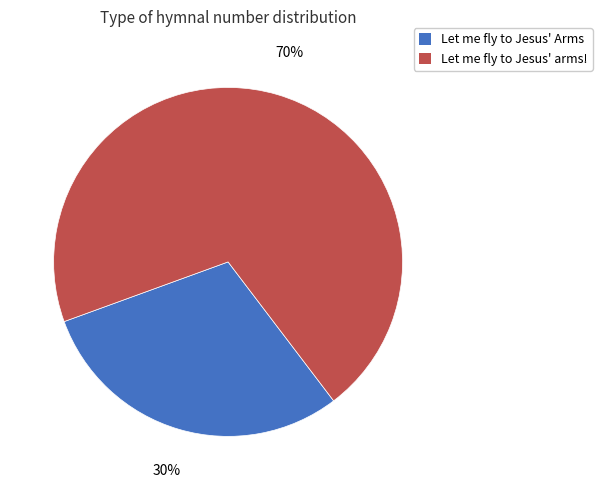

Which has a higher value, Let me fly to Jesus' Arms or Let me fly to Jesus' arms!?

Let me fly to Jesus' arms!